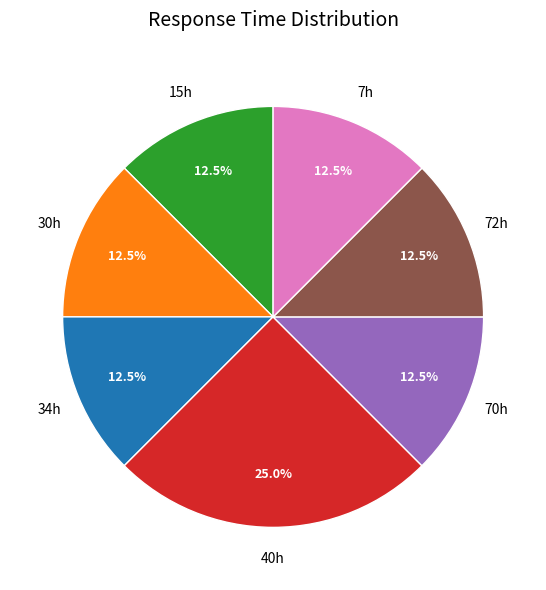

How many segments does this pie chart have?

7